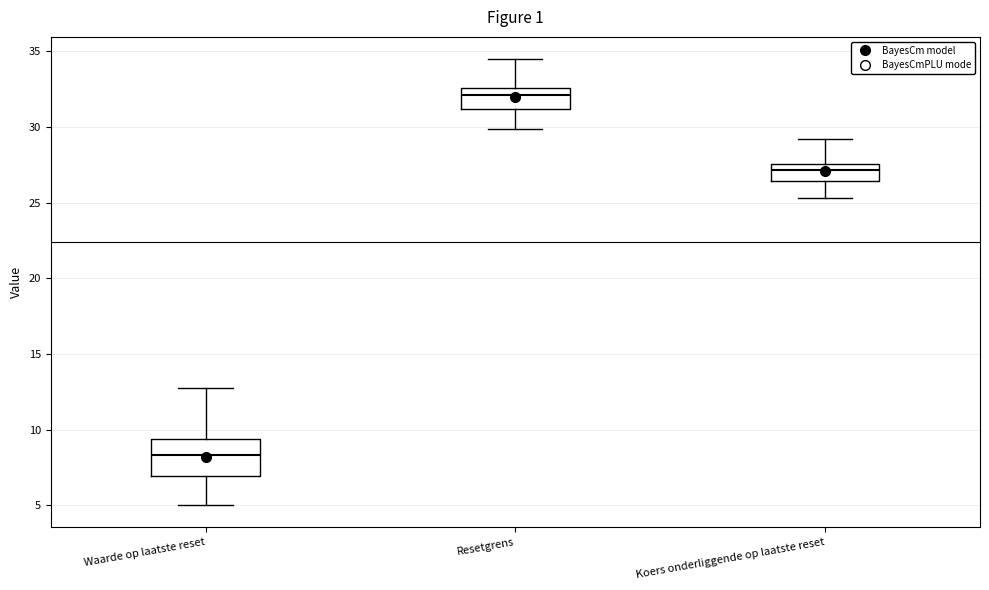

Where does the lower whisker of the box for Waarde op laatste reset end on the y-axis? The values are not printed on the chart, so give them approximately, as read against the axis.

5.0